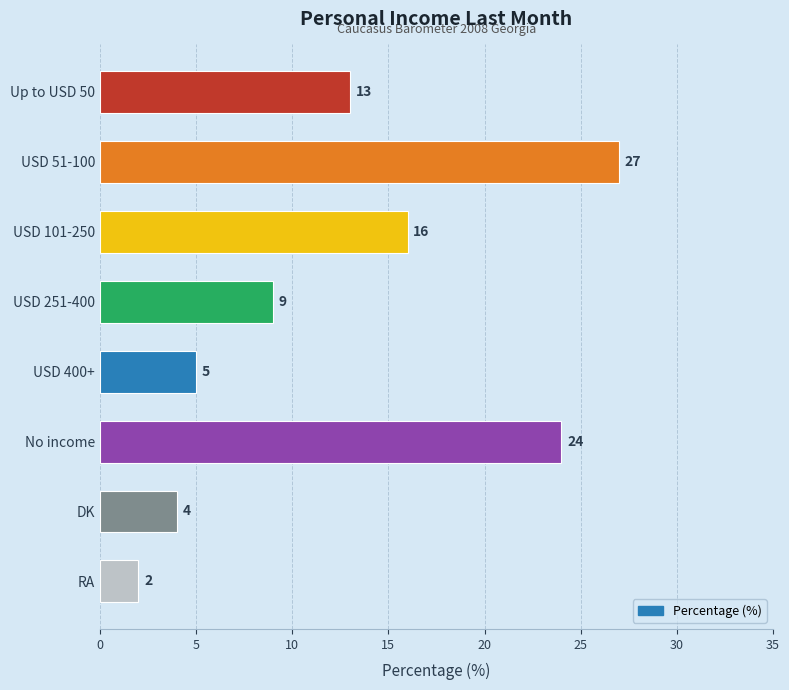

True or false: the data shows 23 at USD 101-250.

False